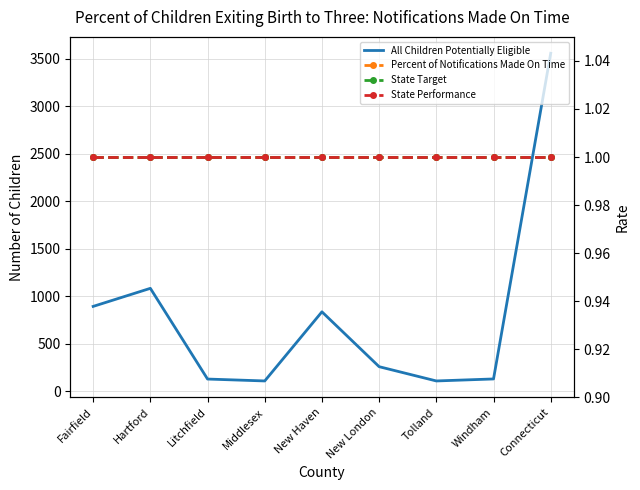

Between New Haven and New London, which is larger?

New Haven